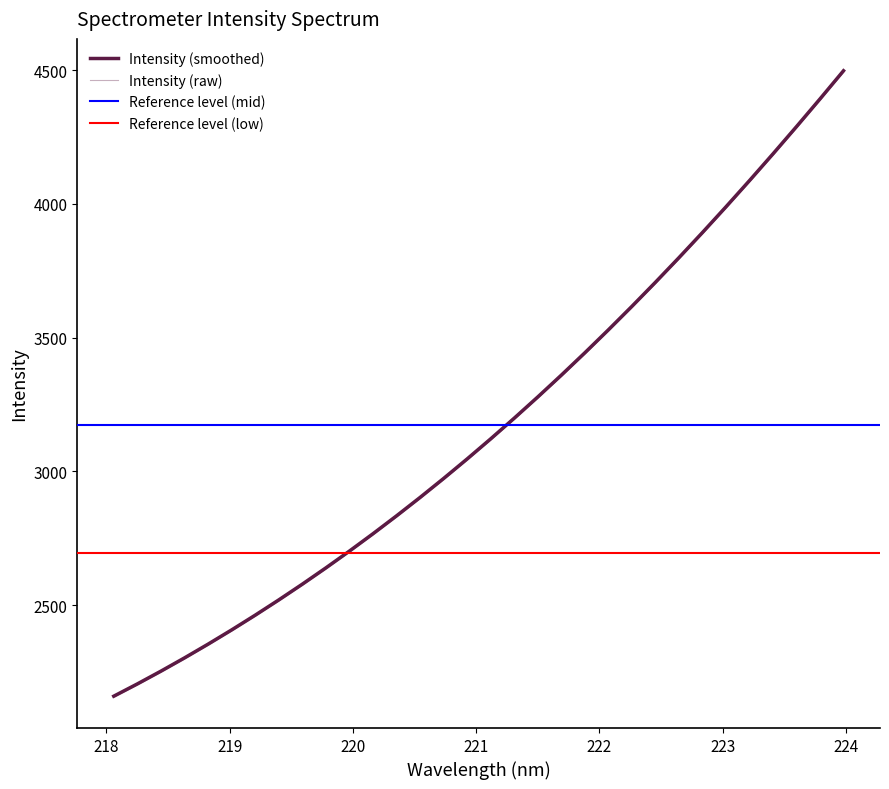

True or false: there are more than 2 points higher than both neighbors.

False